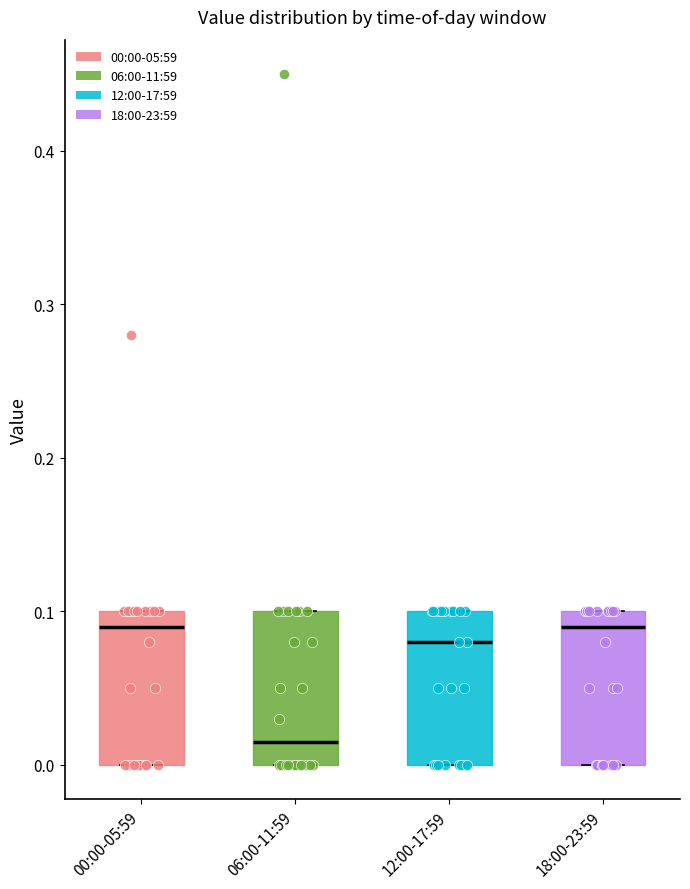

Reading left to right, read every box against the y-axis: the position of its median line, the range the box covers, and the ends of its whiskers. The values are not printed on the chart, so give them approximately, as read against the axis.

00:00-05:59: median 0.09, box 0.00 to 0.10, whiskers 0.00 to 0.10
06:00-11:59: median 0.02, box 0.00 to 0.10, whiskers 0.00 to 0.10
12:00-17:59: median 0.08, box 0.00 to 0.10, whiskers 0.00 to 0.10
18:00-23:59: median 0.09, box 0.00 to 0.10, whiskers 0.00 to 0.10